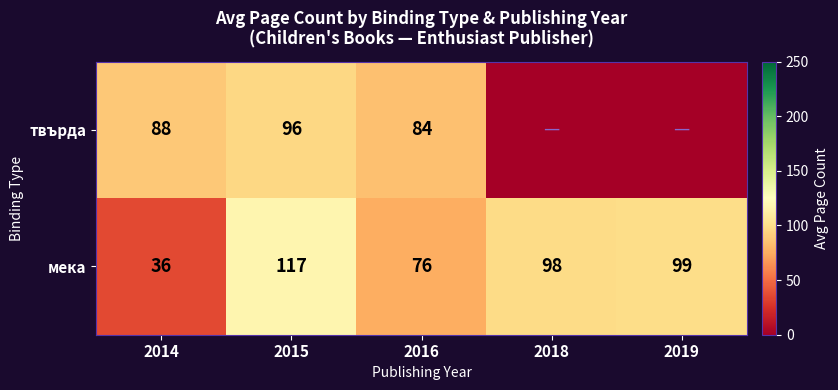

How many values in the мека series are below 98?

2